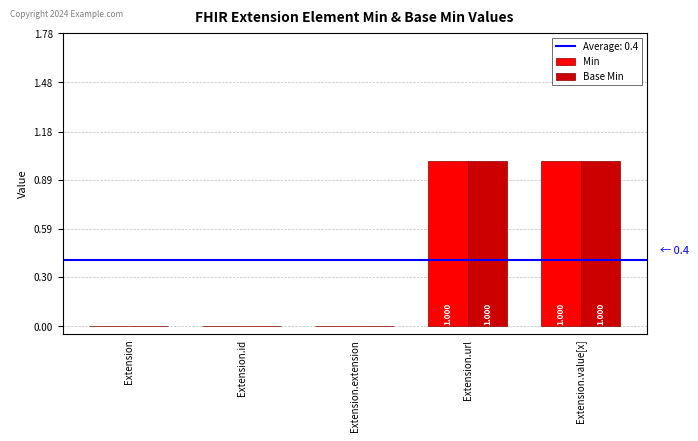

True or false: Base Min has a value of 0 at Extension.value[x].

False